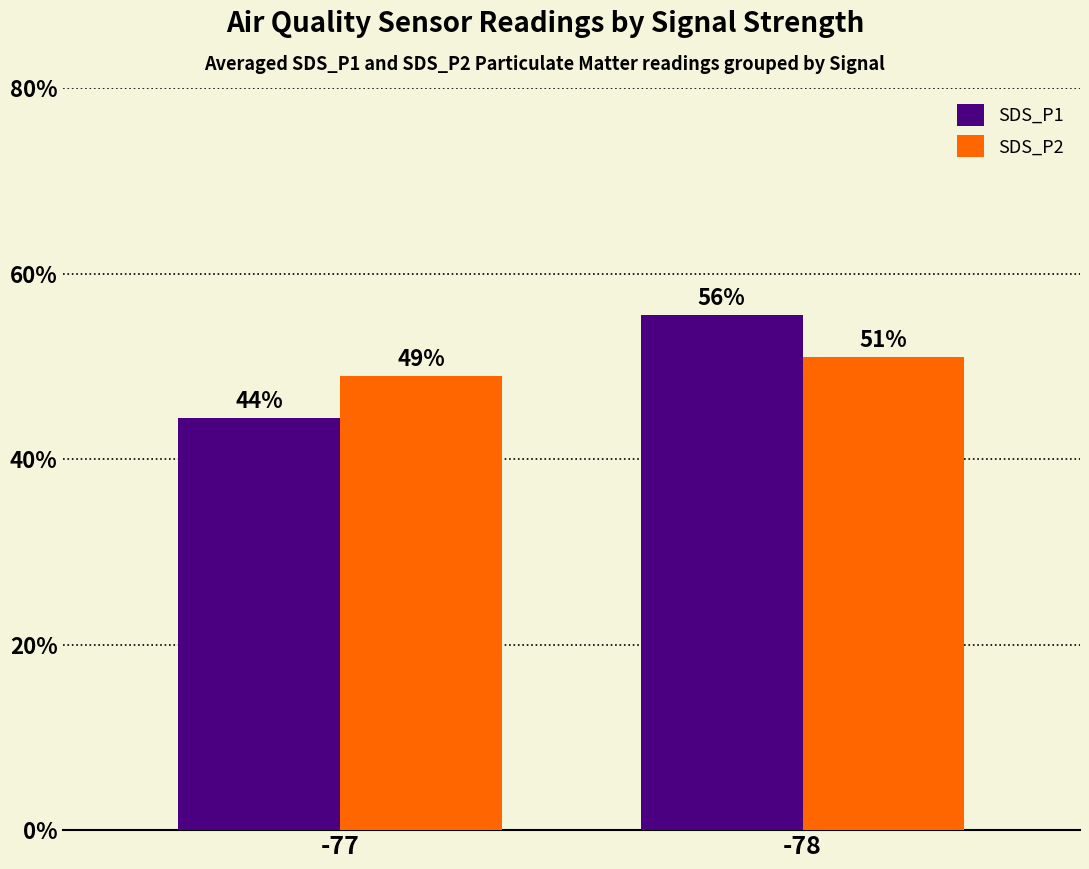

Between -77 and -78, which series saw the biggest shift?

SDS_P1